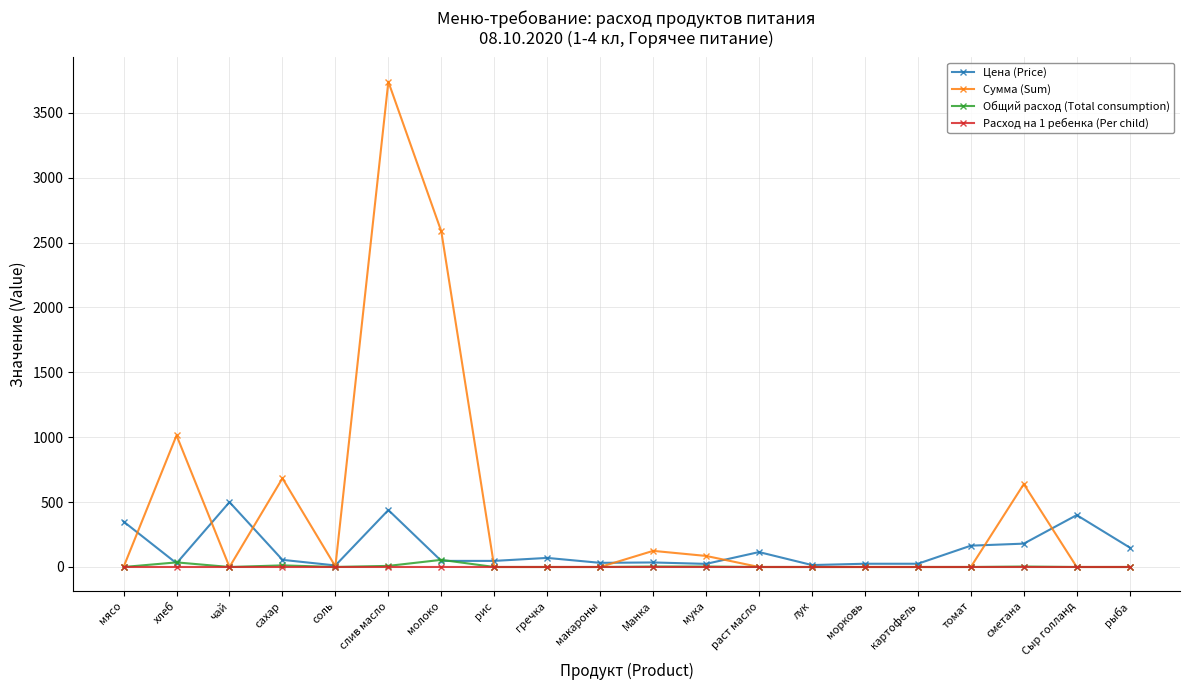

True or false: Расход на 1 ребенка (Per child) has more than 1 interior local peaks.

True